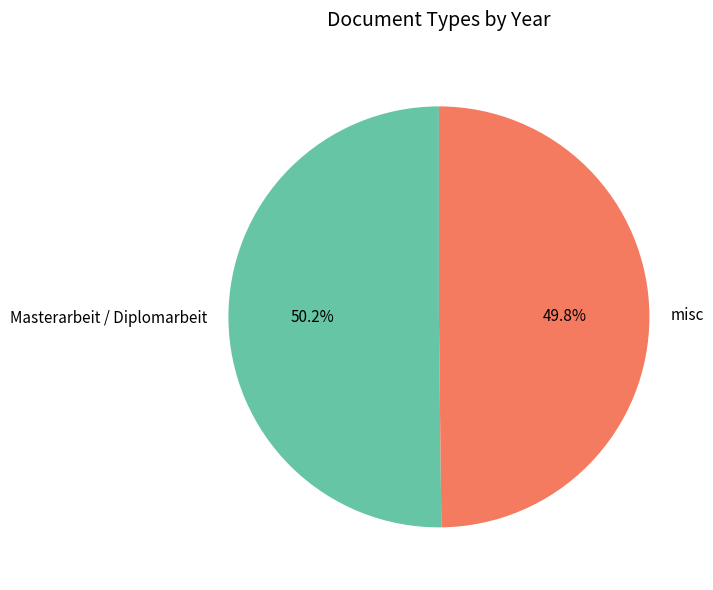

The misc slice represents 65% of the pie. True or false?

False